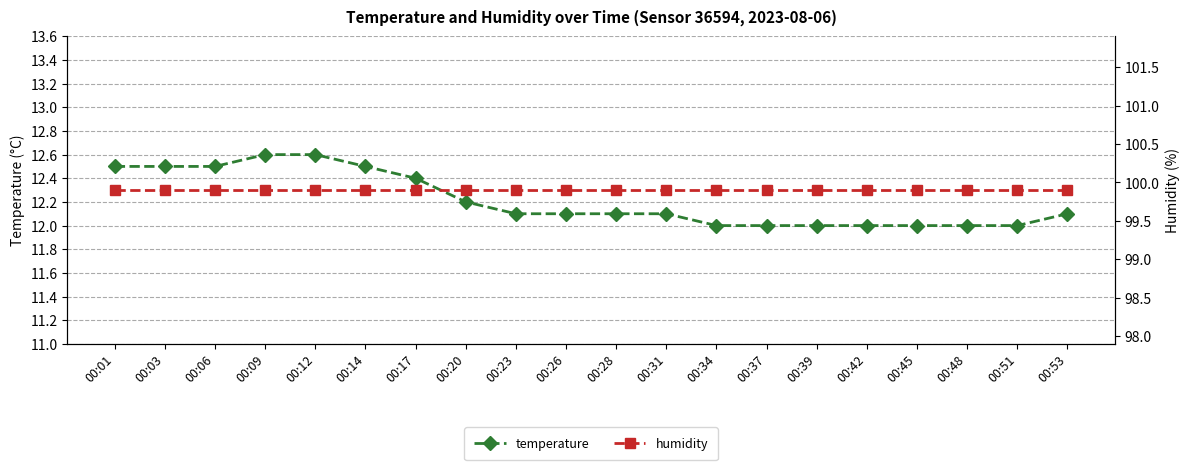

What are all the series names shown in the legend?

temperature, humidity